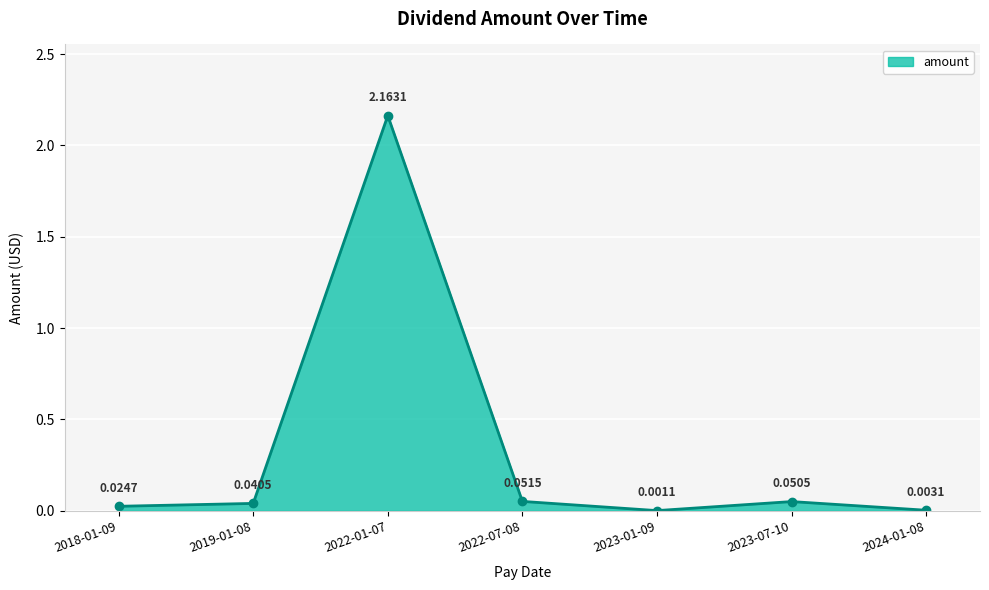

How many points are lower than both their immediate neighbors (excluding endpoints)?

1